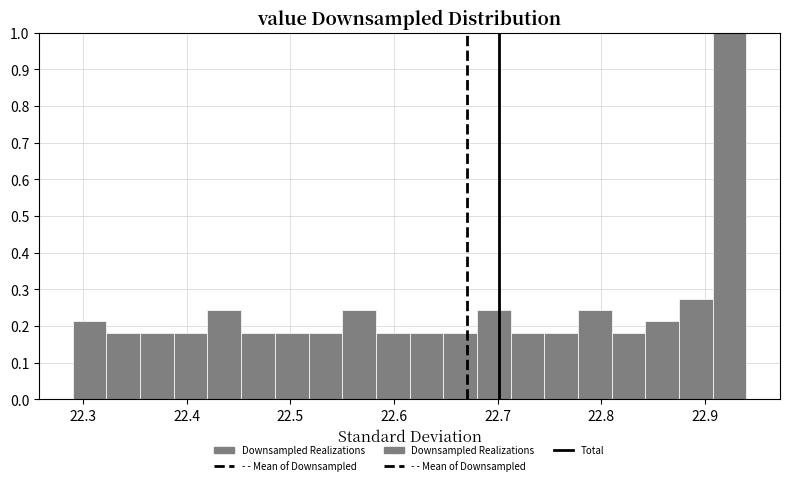

Read against the x-axis, roughly where is the centre of the tallest bar?

22.92